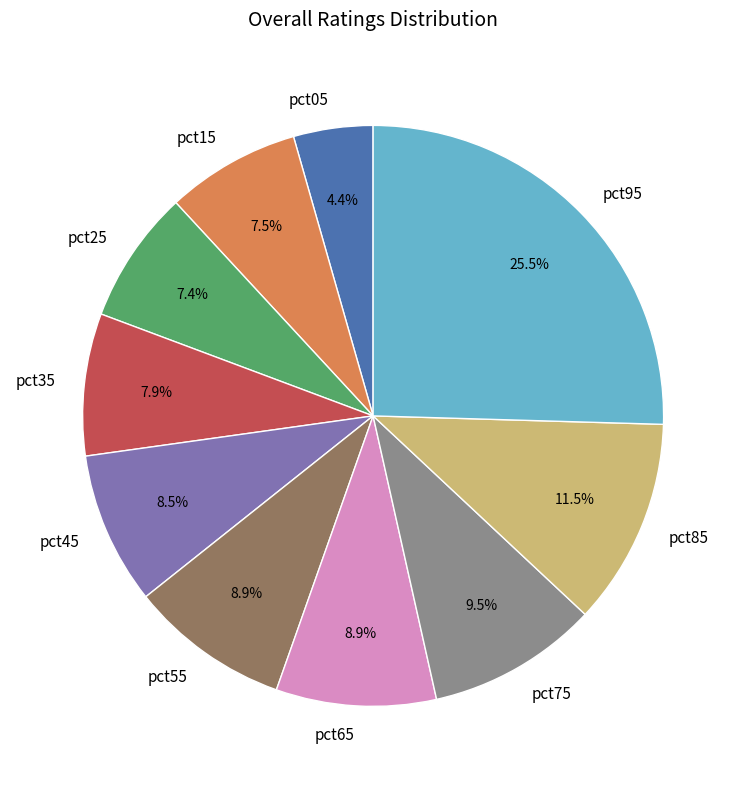

What is the largest slice in the pie chart?

pct95